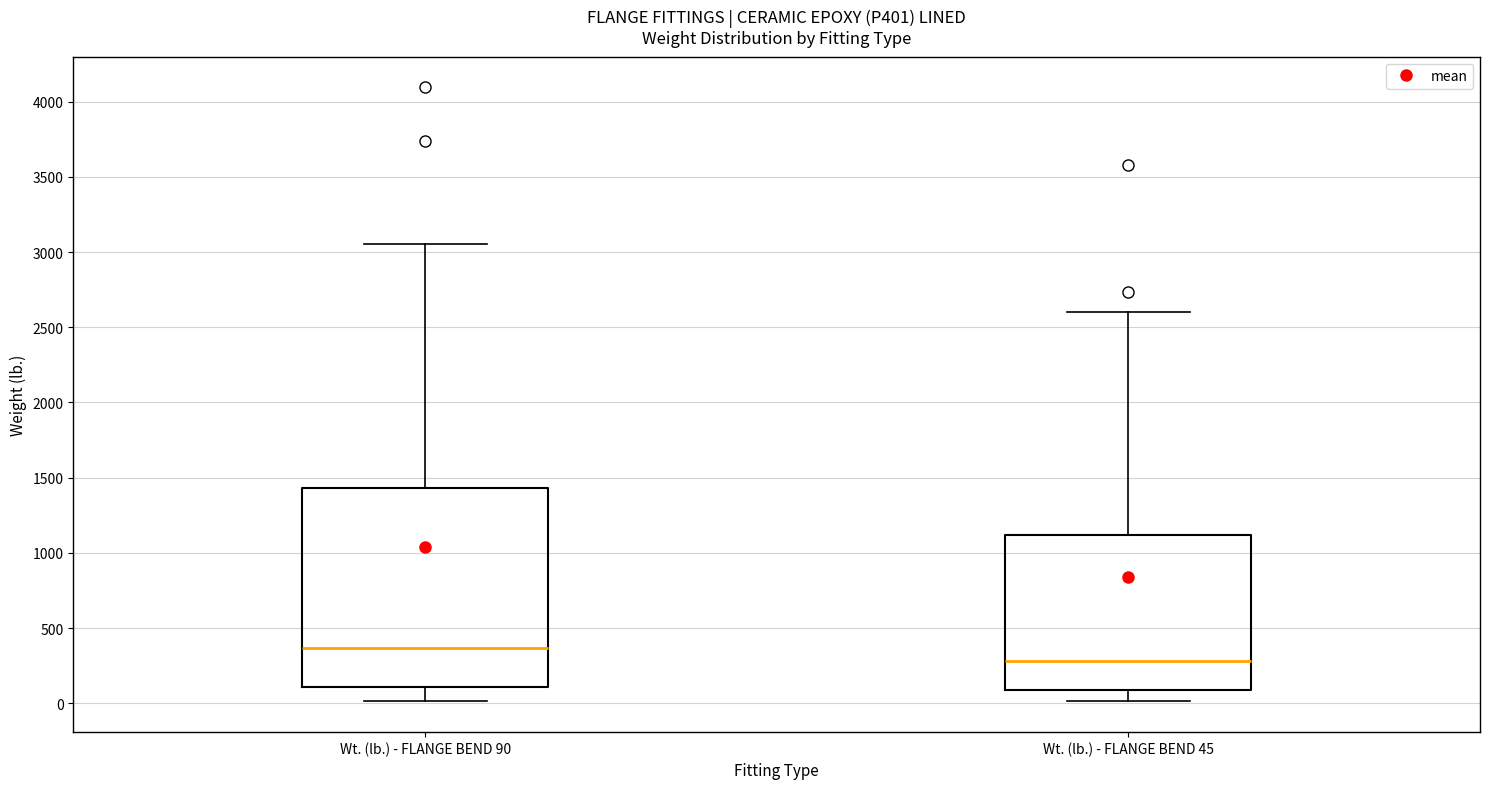

Reading left to right, transcribe this box plot: for each box, give where its median line is, the range the box spans, and where its two whiskers end, as read against the y-axis. The values are not printed on the chart, so give them approximately, as read against the axis.

Wt. (lb.) - FLANGE BEND 90: median 350, box 100 to 1450, whiskers 0 to 3050
Wt. (lb.) - FLANGE BEND 45: median 300, box 100 to 1100, whiskers 0 to 2600